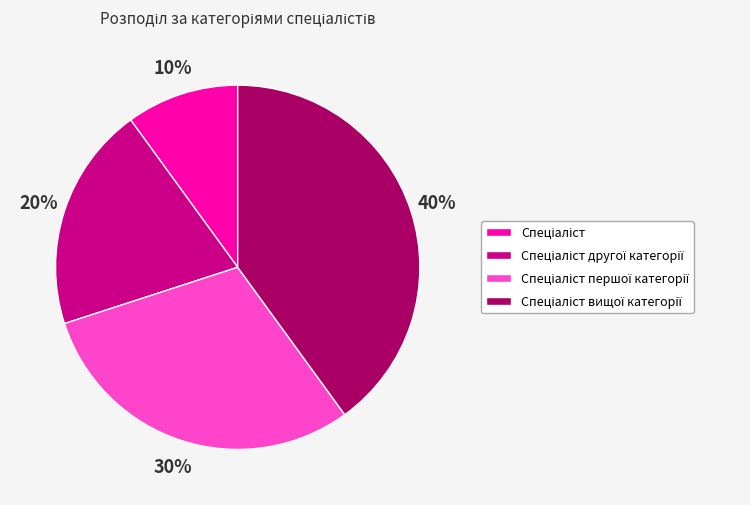

Is there a majority slice in this chart?

No